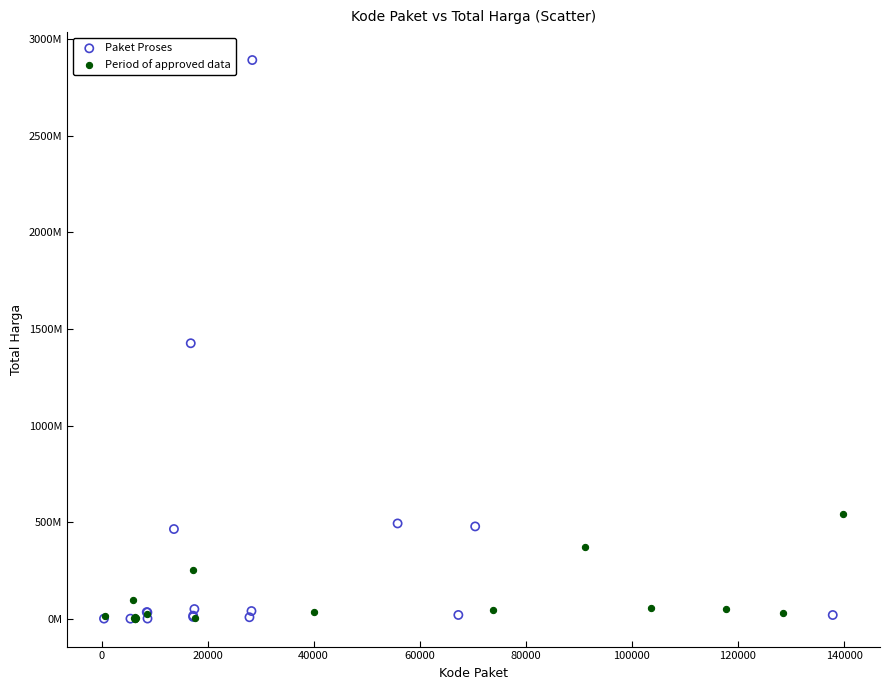

Which series contains the highest Y value?

Paket Proses